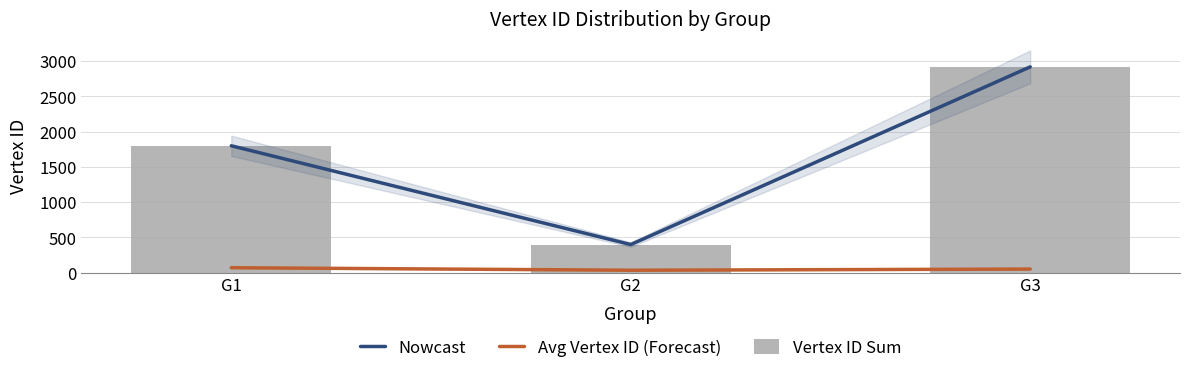

Which has a higher value, G1 or G2?

G1